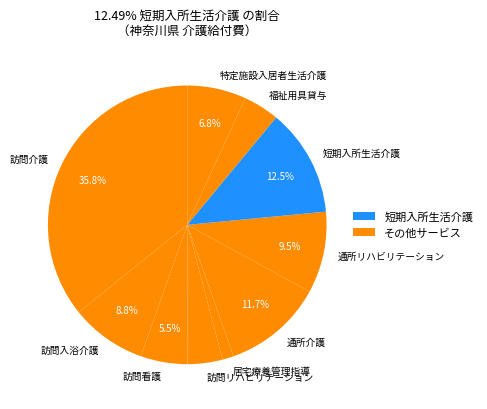

Do 通所リハビリテーション and 福祉用具貸与 together represent more than half of the pie?

No